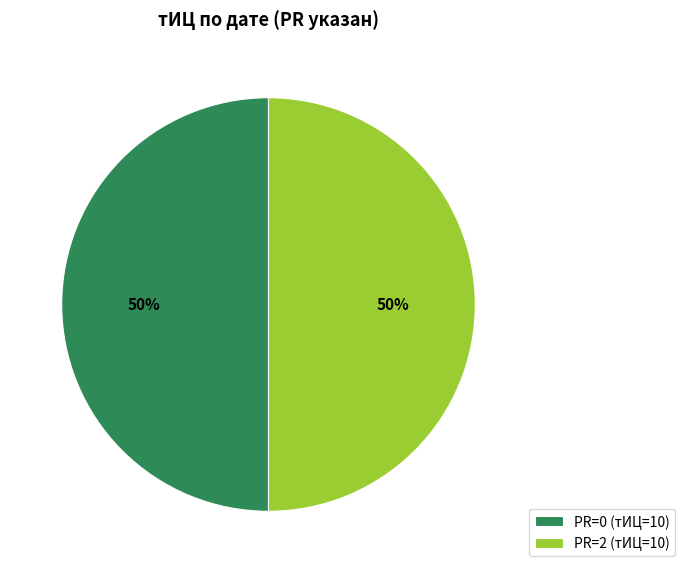

To the nearest percent, what percentage of the pie is PR=2 (тИЦ=10)?

50%